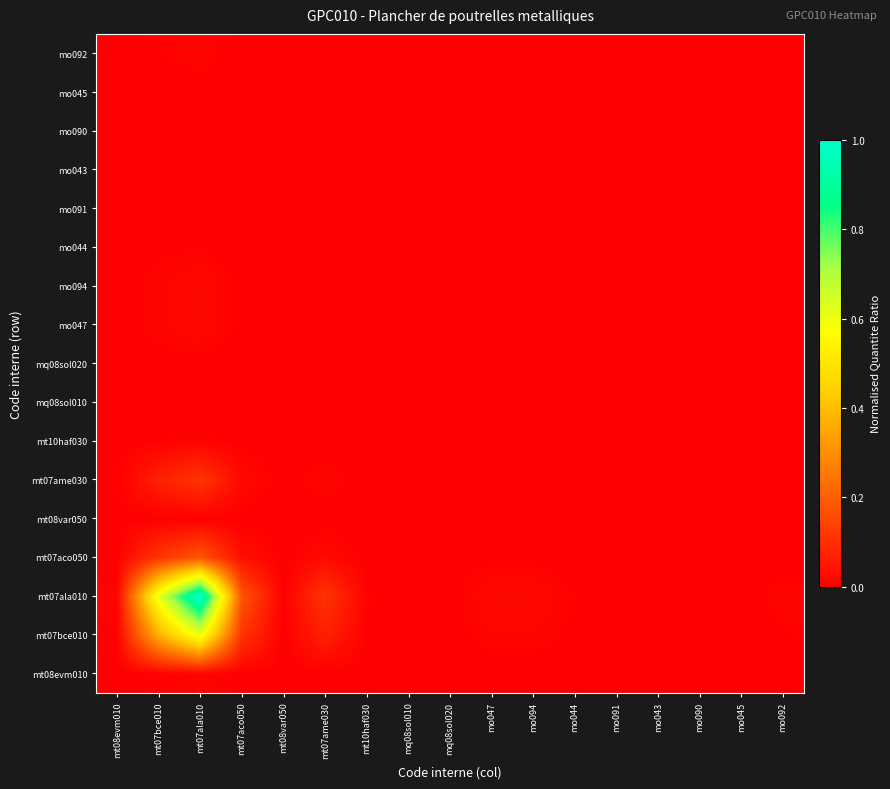

Which series has the widest spread of values?

mt07ala010